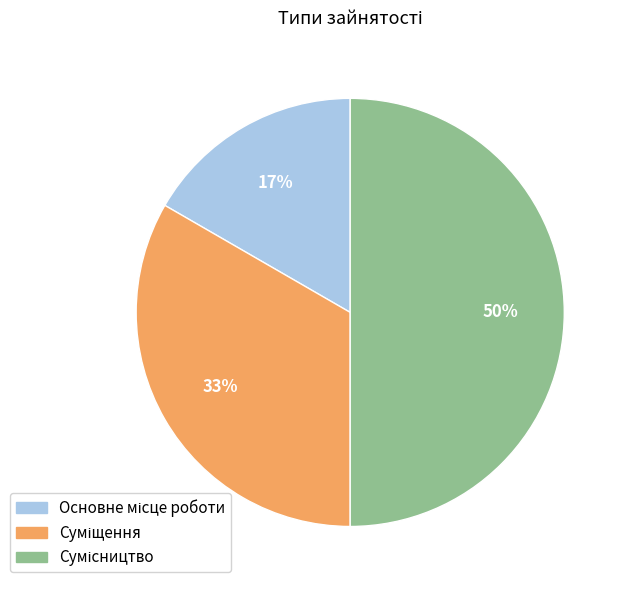

To the nearest percent, what is the difference between the largest and smallest slice percentages?

33%